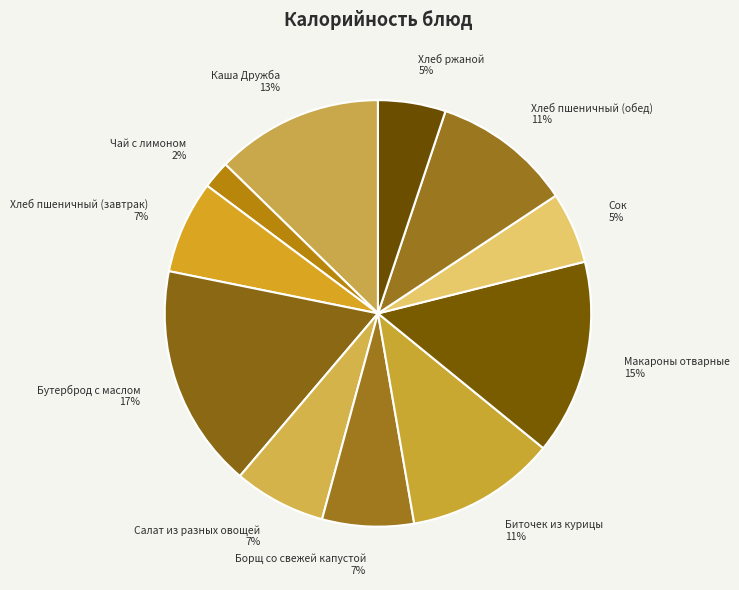

Between Борщ со свежей капустой and Макароны отварные, which is larger?

Макароны отварные